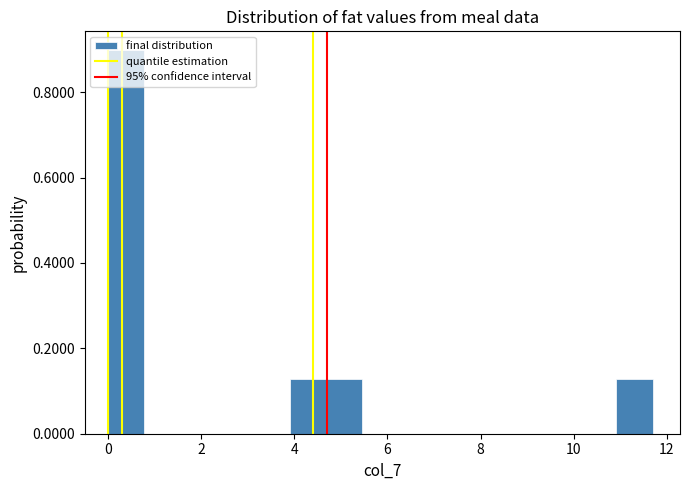

Read against the x-axis, roughly where is the centre of the tallest bar?

0.4